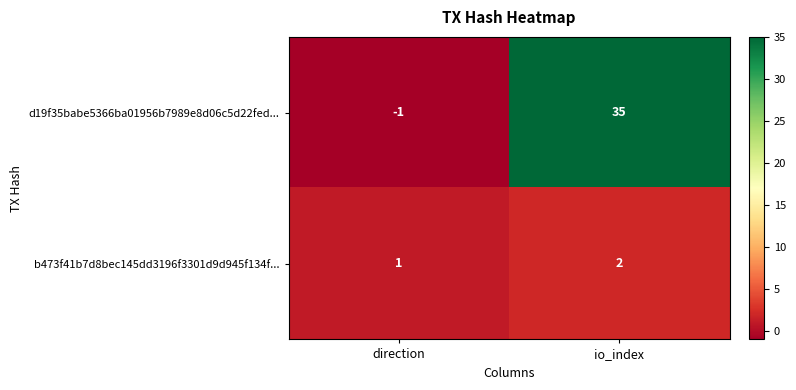

Which series changed the most between direction and io_index?

d19f35babe5366ba01956b7989e8d06c5d22fed...